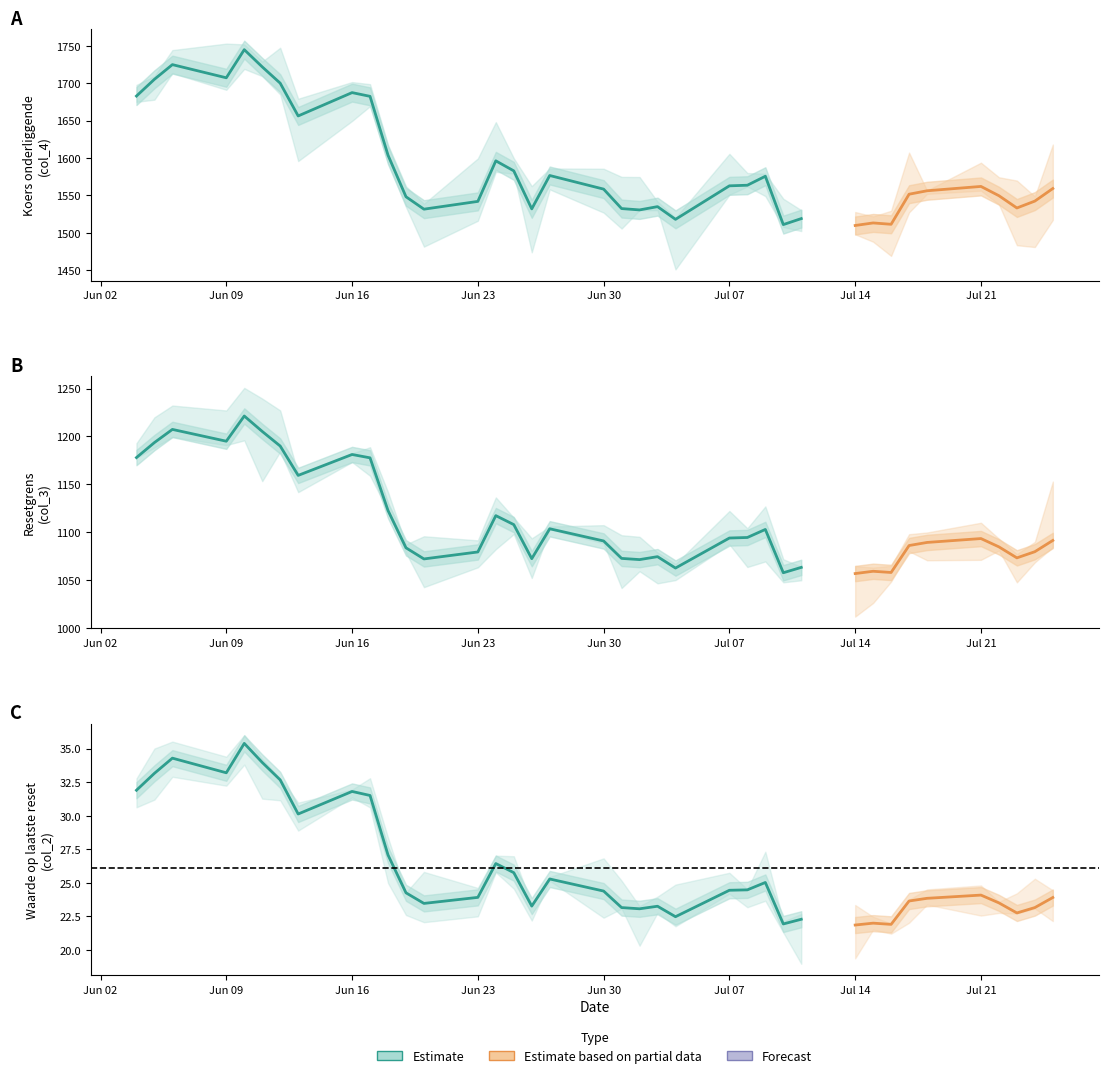

How many lines are shown in the chart?

3